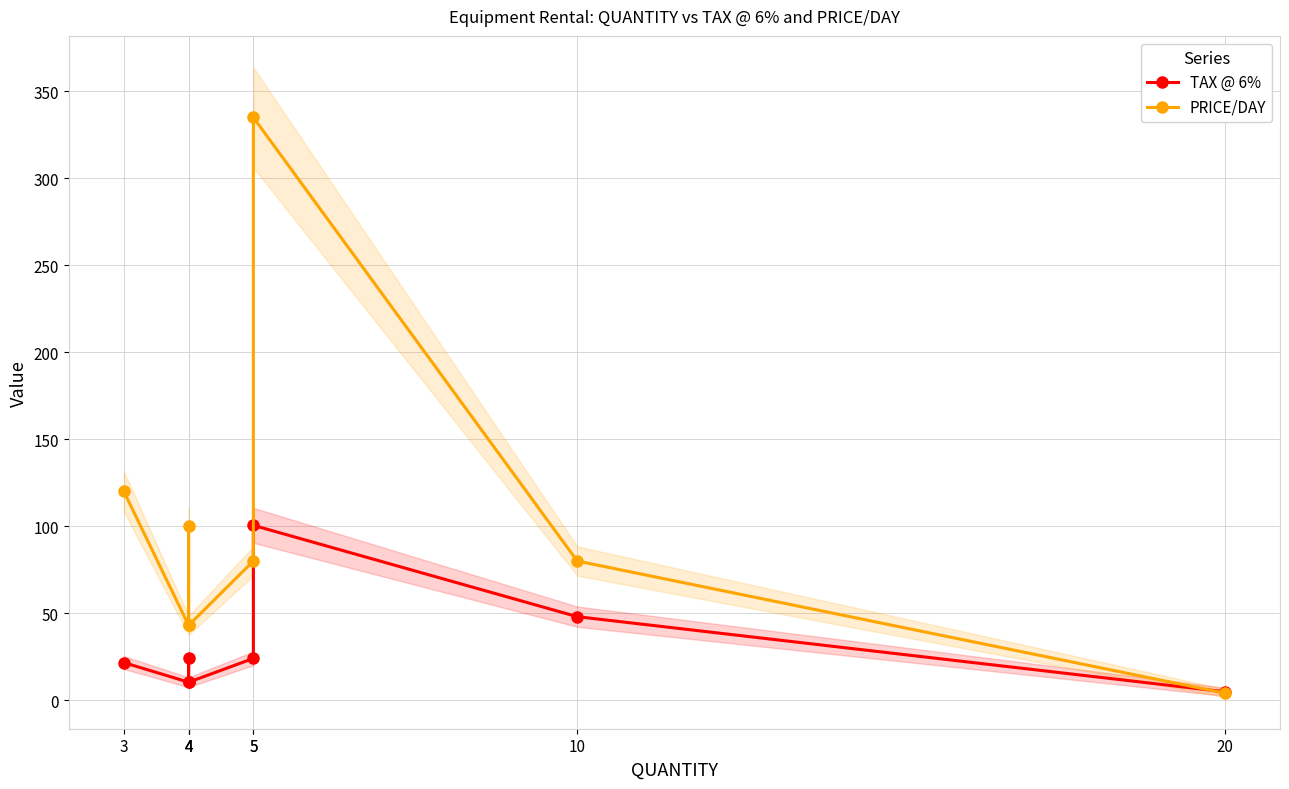

At 5, list the series in order from largest to smallest.

PRICE/DAY, TAX @ 6%